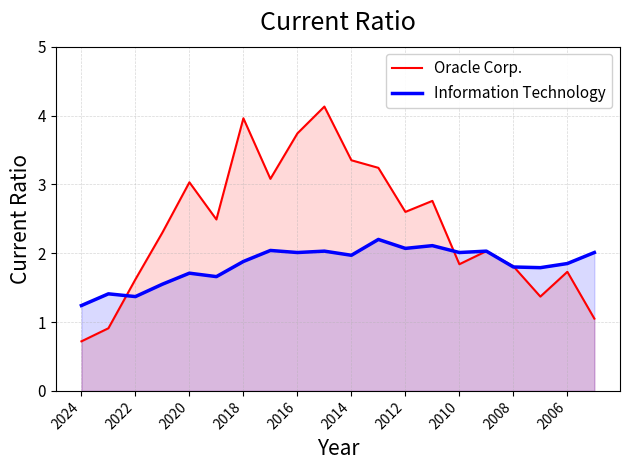

Which series has the largest total across all categories?

Oracle Corp.